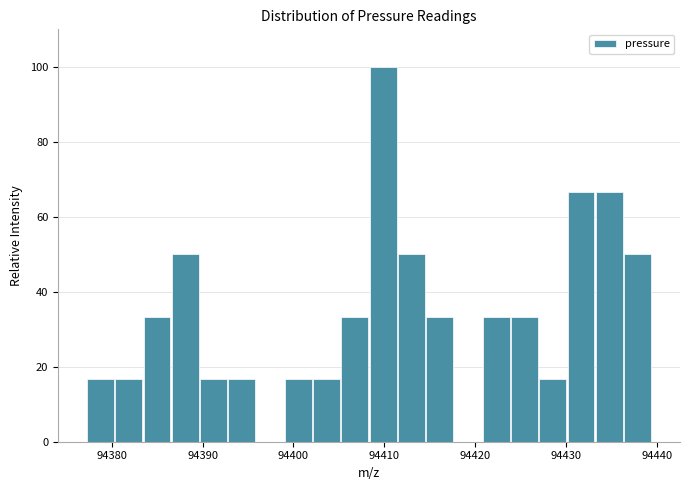

Read against the x-axis, roughly where is the centre of the tallest bar?

94410